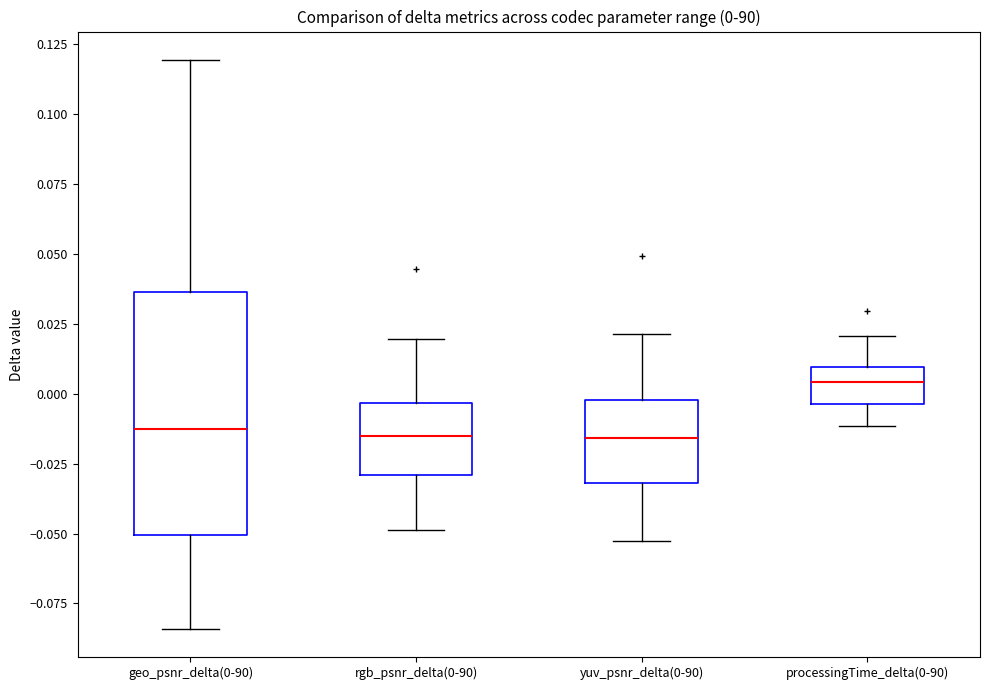

Comparing the boxes themselves (not the whiskers), which one is the tallest?

geo_psnr_delta(0-90)